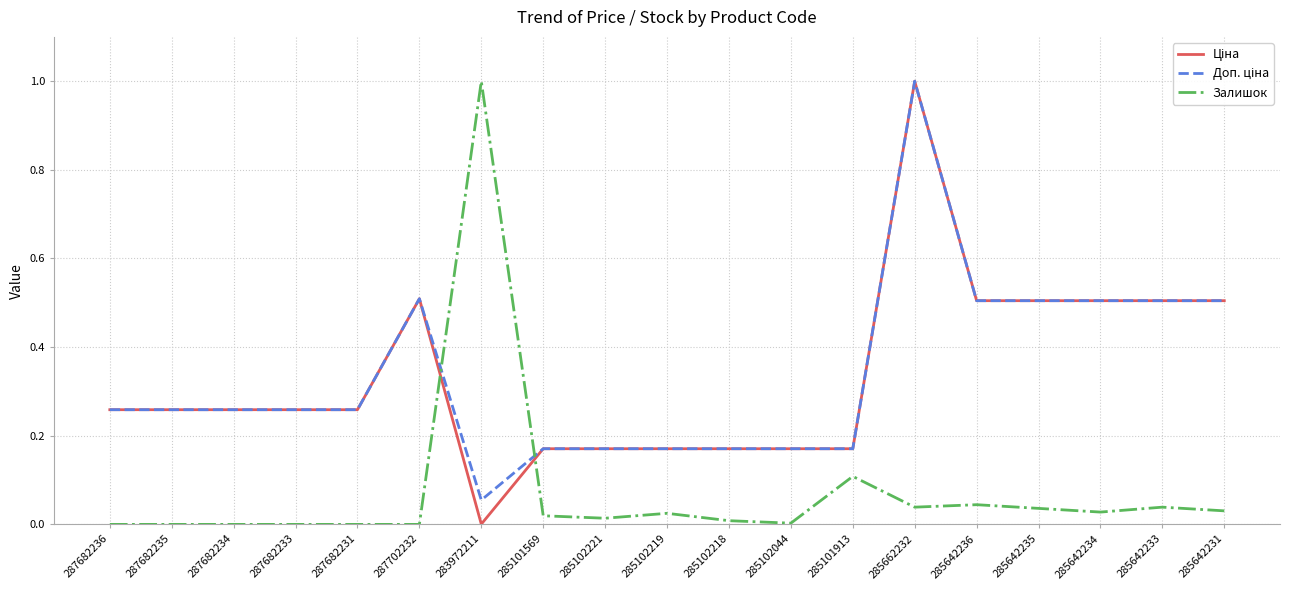

At which label does Залишок reach its peak?

283972211